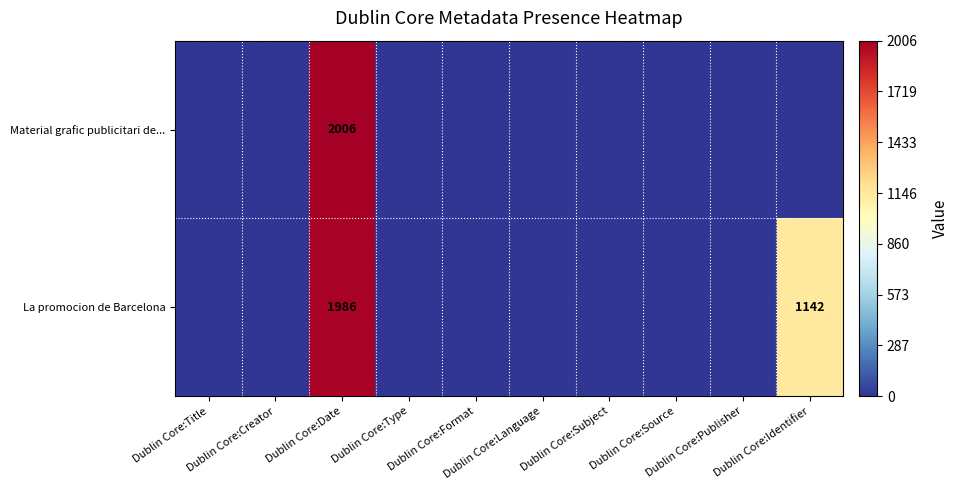

At which label does Material grafic publicitari de... reach its minimum?

Dublin Core:Title